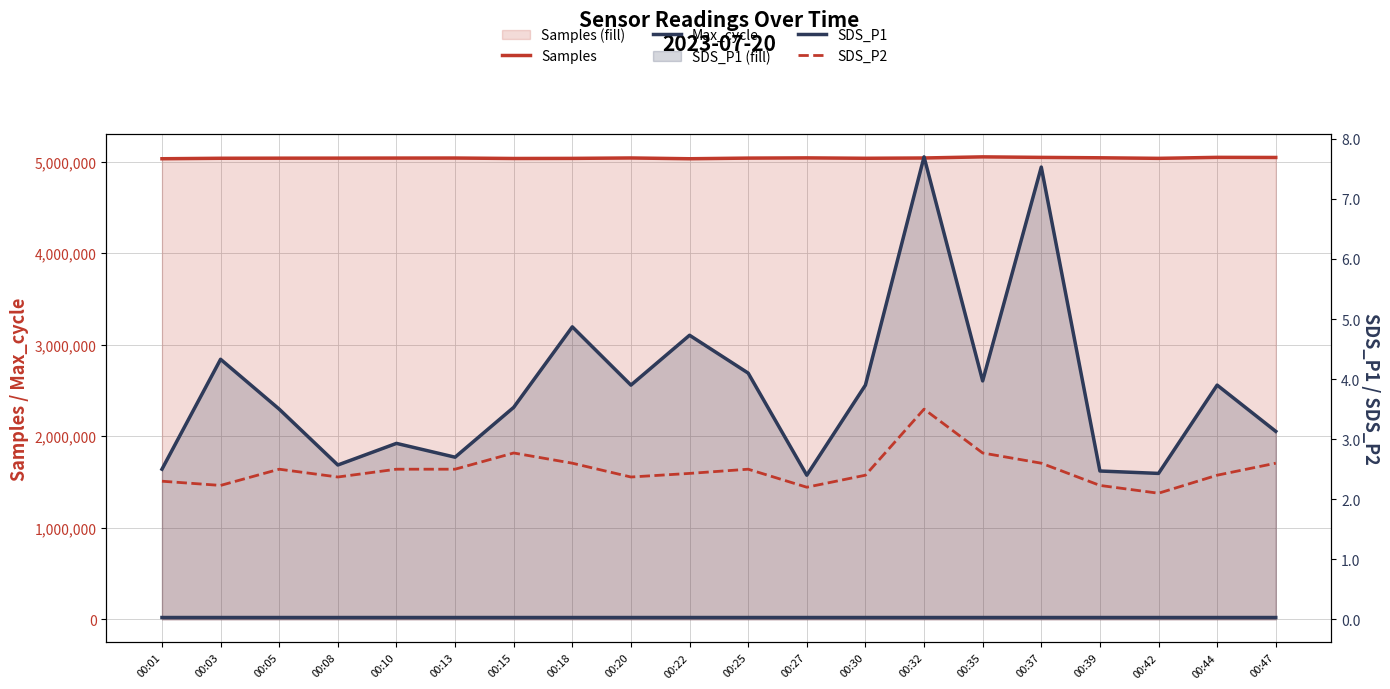

What is the difference between the SDS_P1 values at 00:27 and 00:05?

1.1